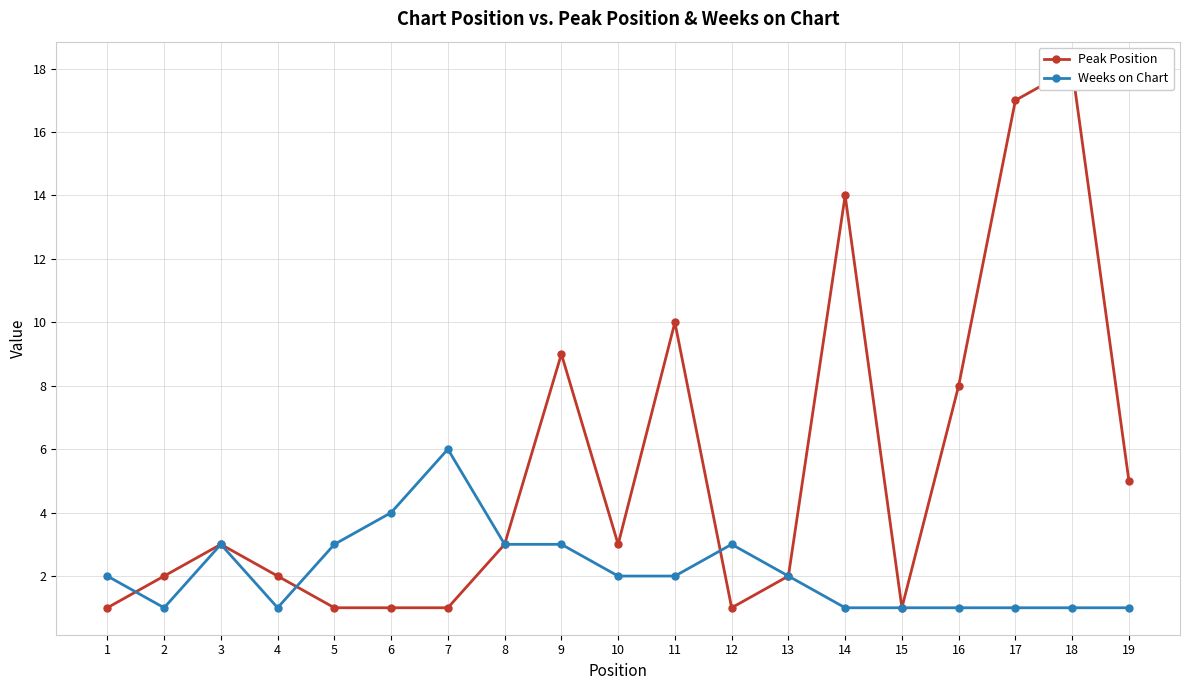

What are all the series names shown in the legend?

Peak Position, Weeks on Chart